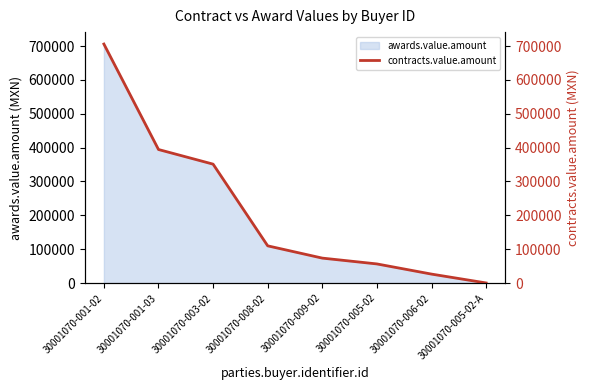

What is the change in value from 30001070-001-02 to 30001070-005-02?

-649314.4